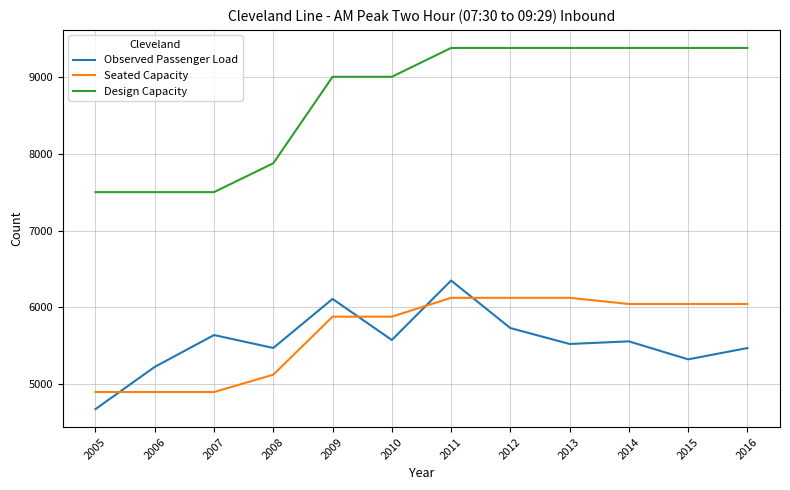

What is the smallest value displayed?

4678